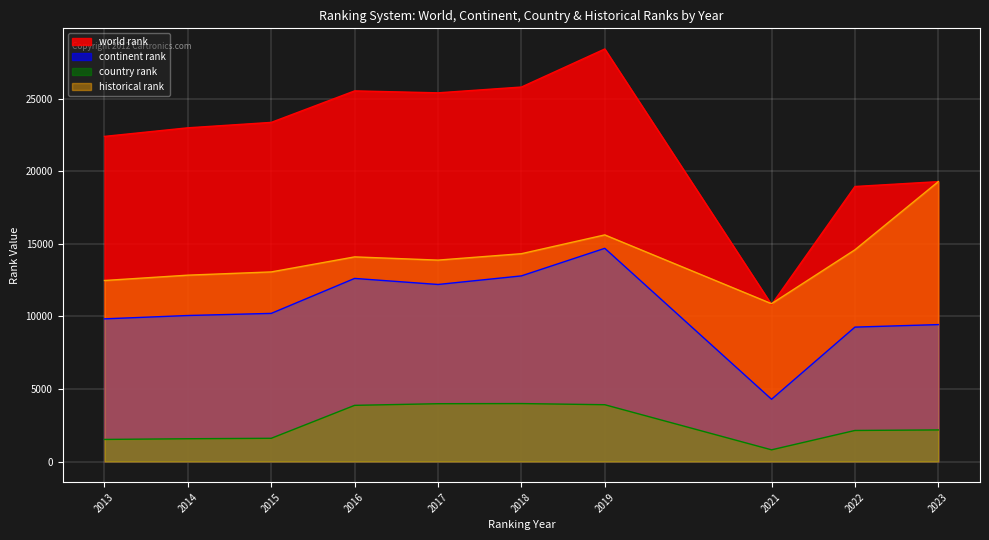

Between which two adjacent categories do world rank and historical rank first intersect?

2019 and 2021